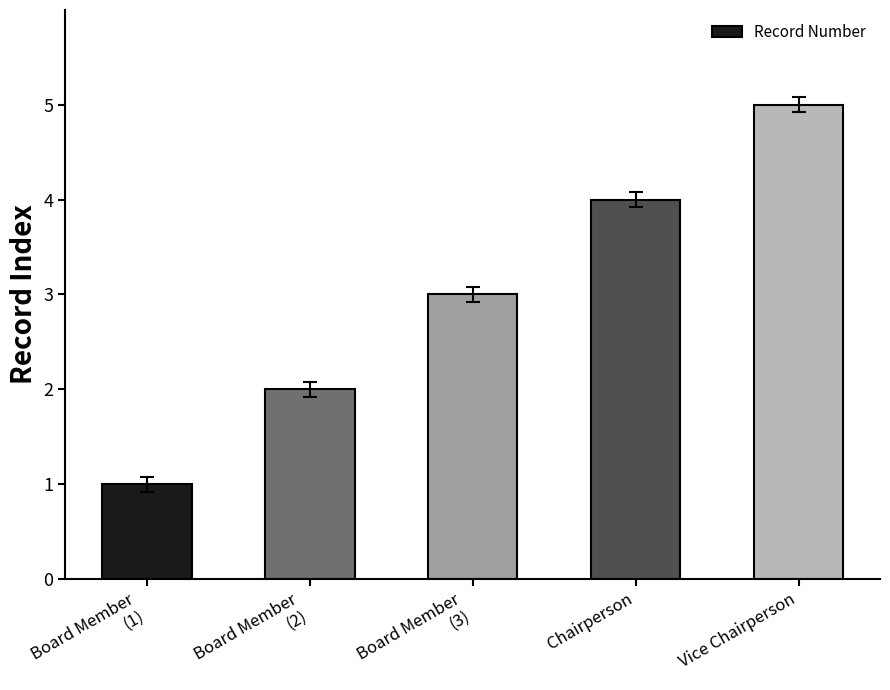

How many bars are there in total?

5